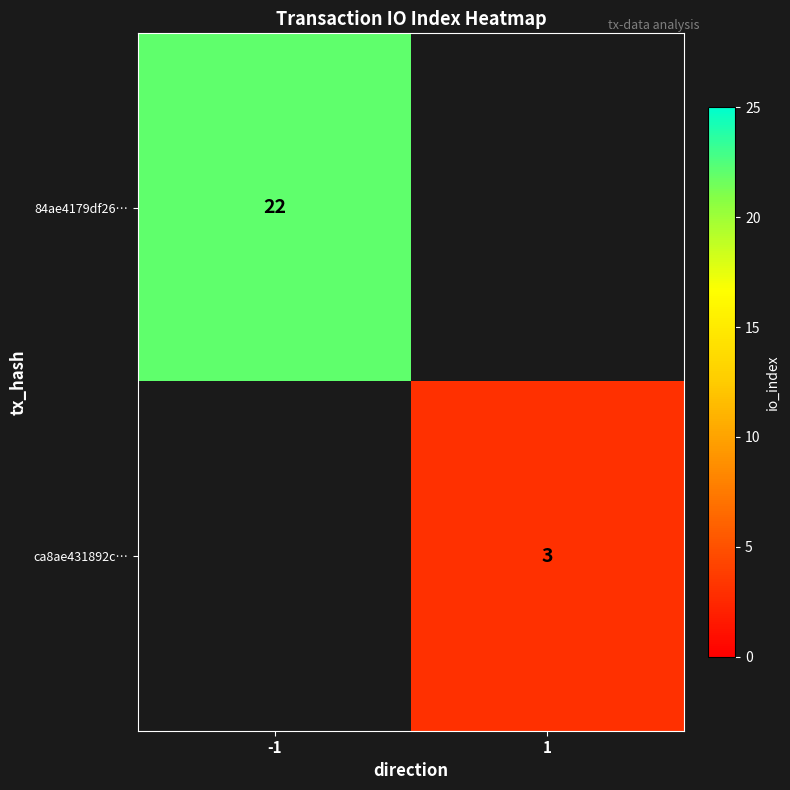

True or false: ca8ae431892c… has a value of 5 at 1.

False